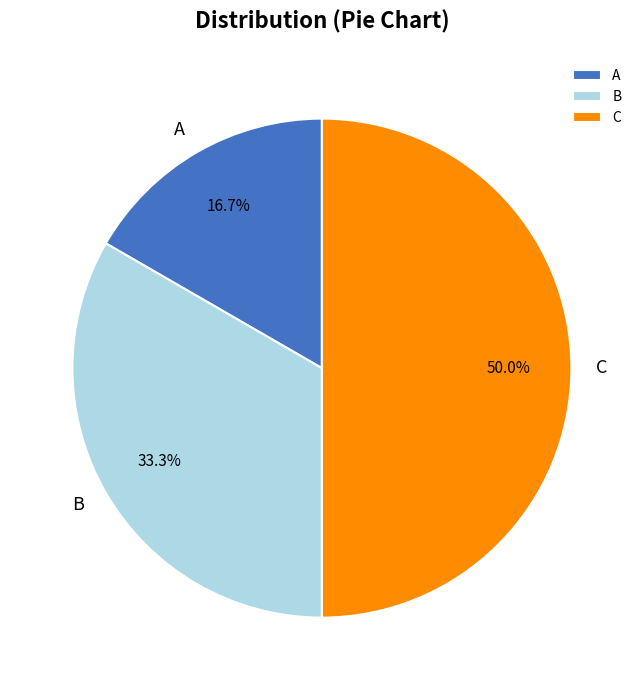

Which has a higher value, C or B?

C